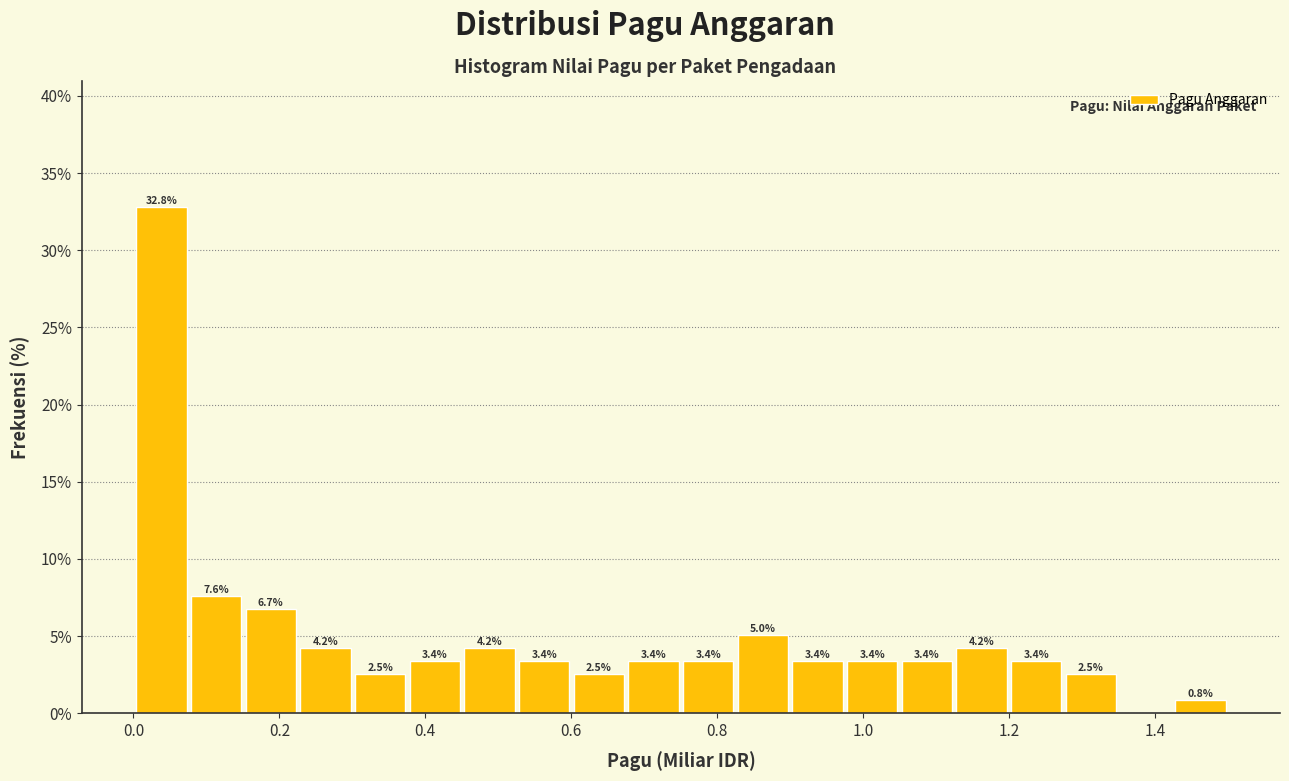

Around what value on the x-axis is the tallest bar? Give the approximate position of its centre, as read against the axis.

0.04